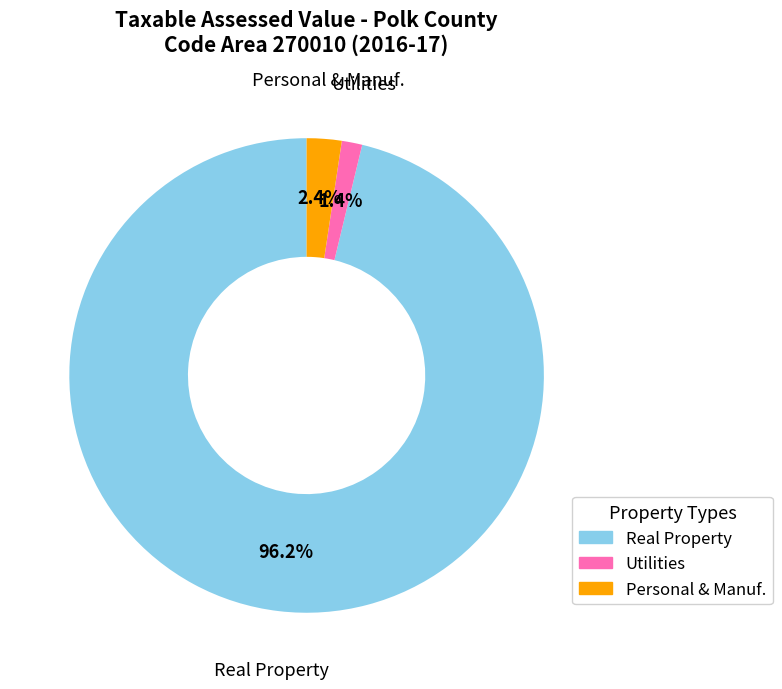

Is there a majority slice in this chart?

Yes